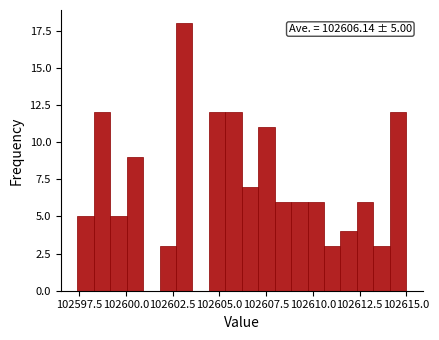

Read against the x-axis, roughly where is the centre of the tallest bar?

102603.0